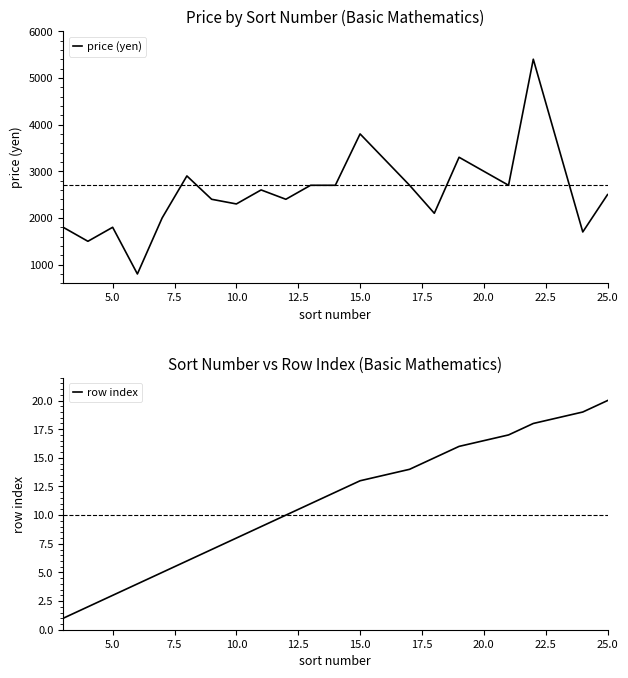

What is the difference between the second highest and minimum values in the price (yen) series?

3000